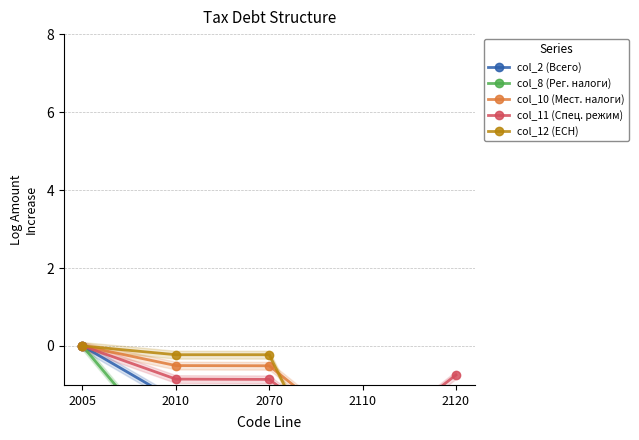

The col_11 (Спец. режим) series shows -0.9 at 2010. True or false?

True